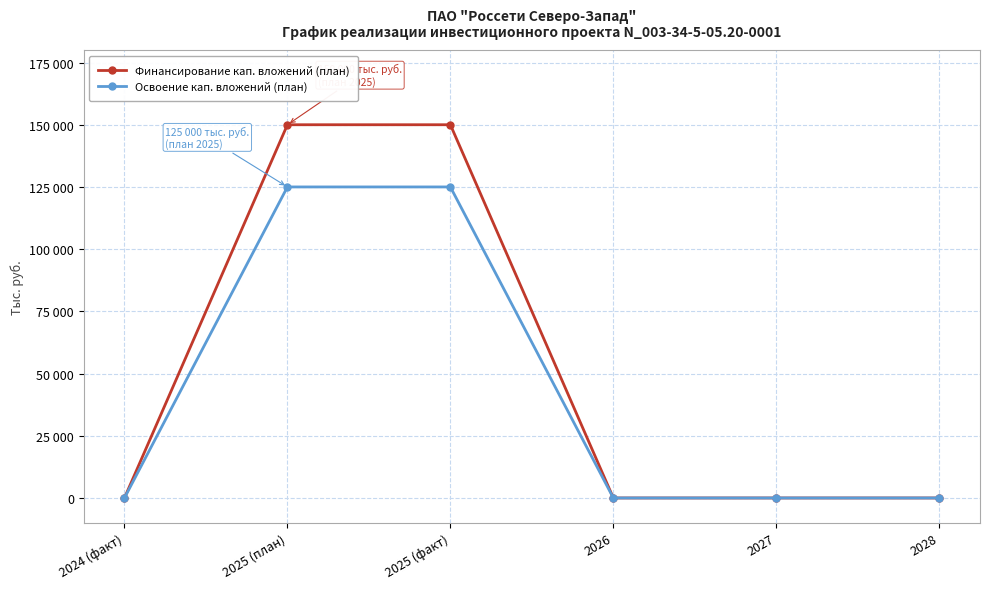

What is the approximate value of Финансирование кап. вложений (план) at 2025 (план)?

150000